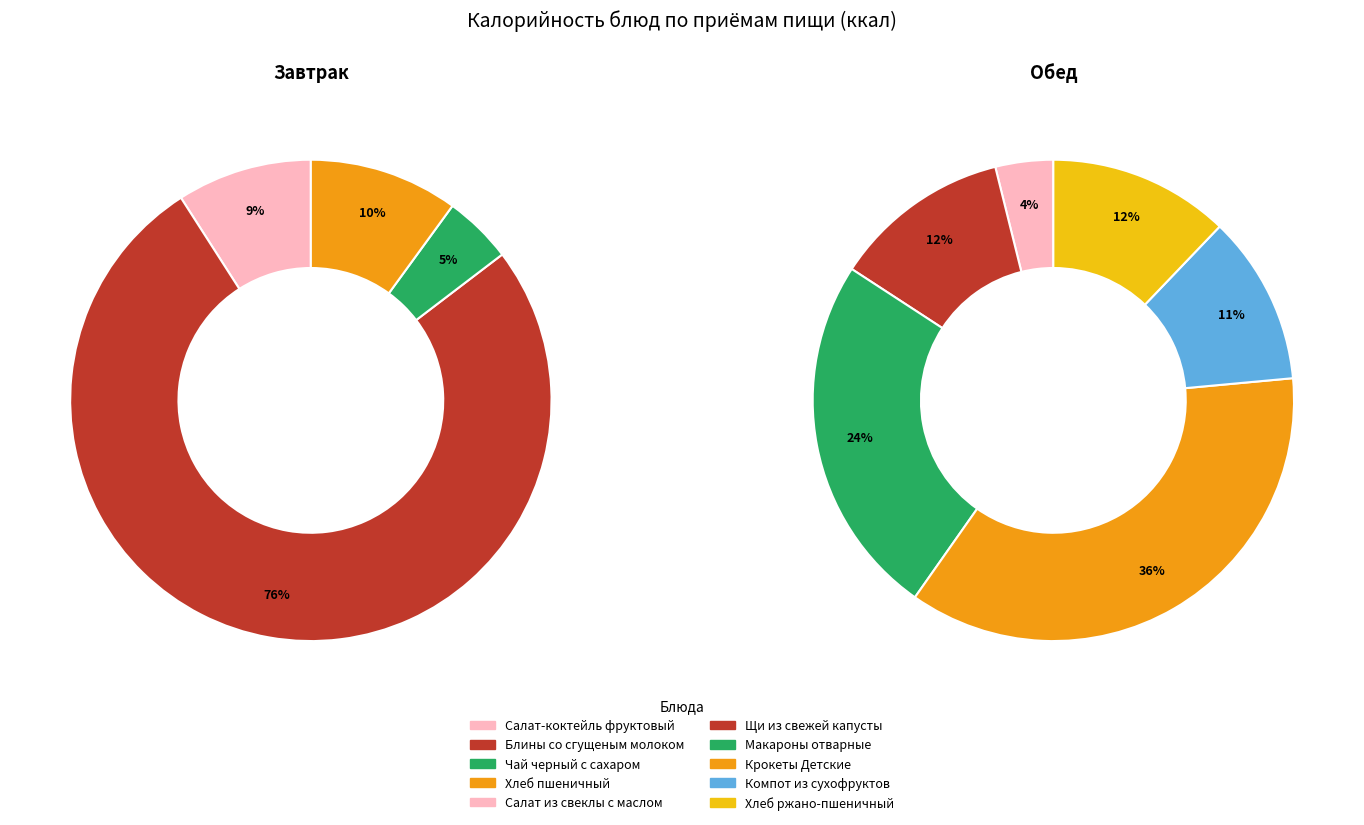

Which slice is the largest?

Блины со сгущеным молоком